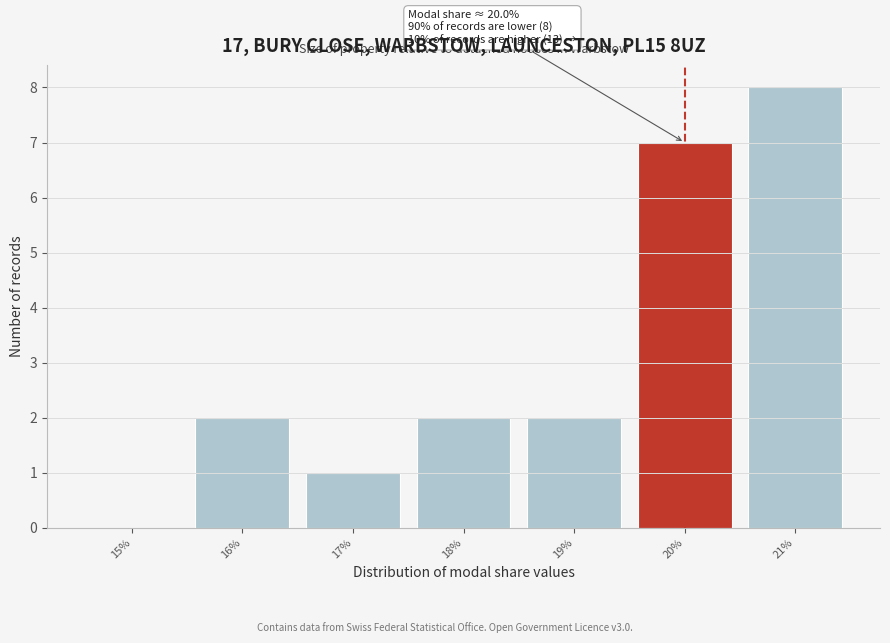

Which range on the x-axis has the tallest bar?

20.5 to 21.5